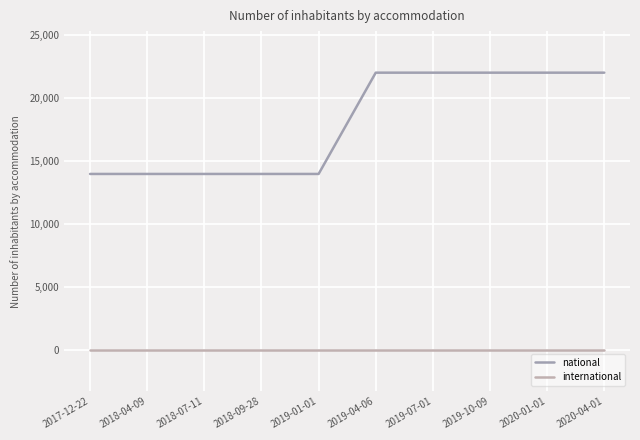

Does the chart display data point markers on the line(s)?

No